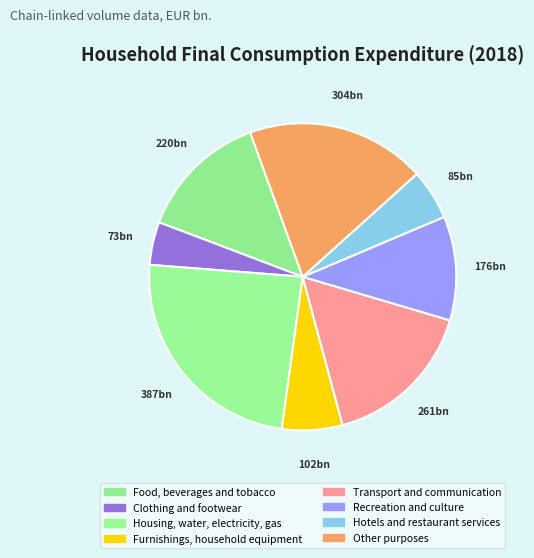

How many segments does this pie chart have?

8